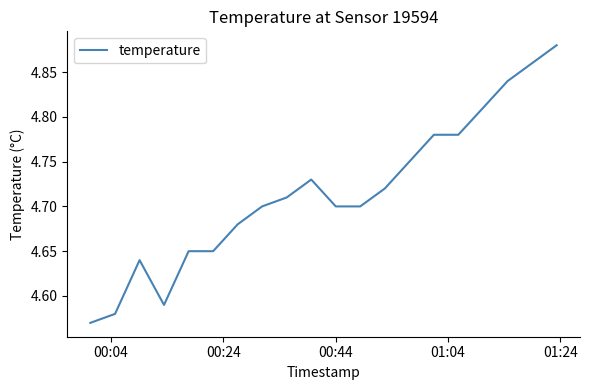

What is the difference between the maximum and minimum values?

0.3